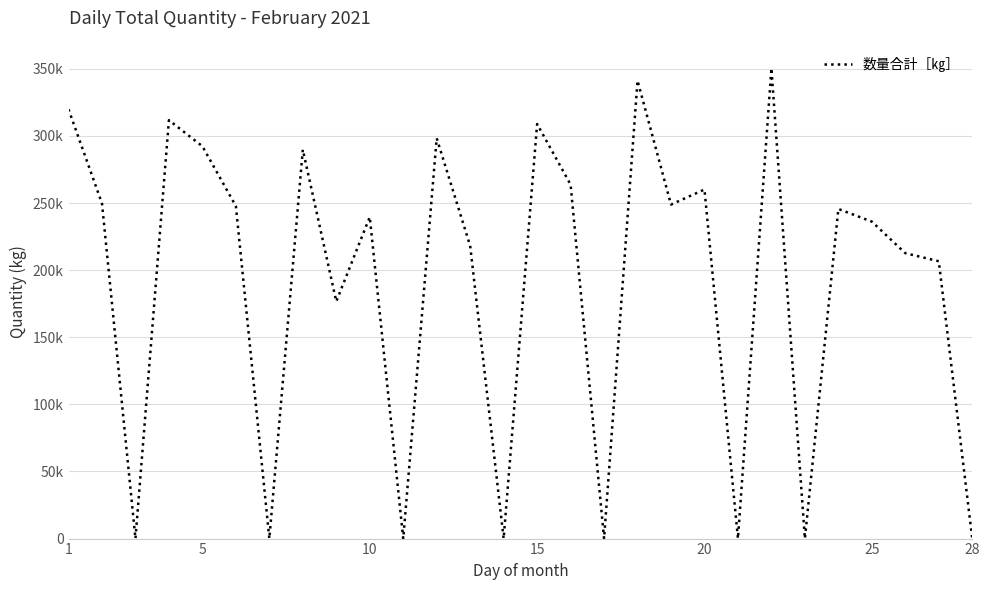

Is this an area chart (filled region under the line)?

No